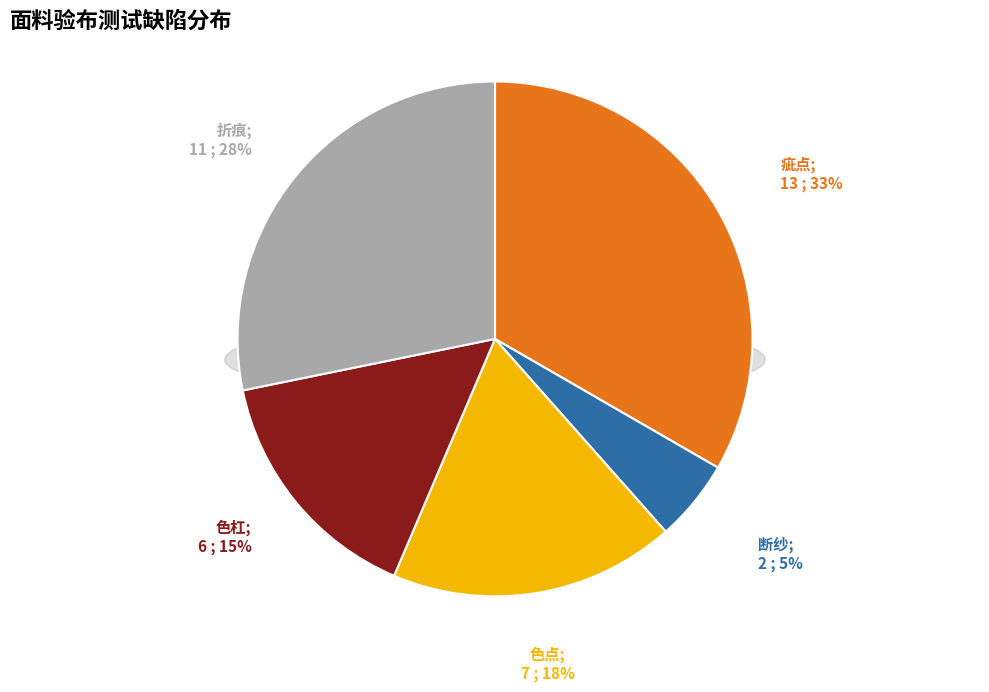

The 色杠 slice represents 15% of the pie. True or false?

True